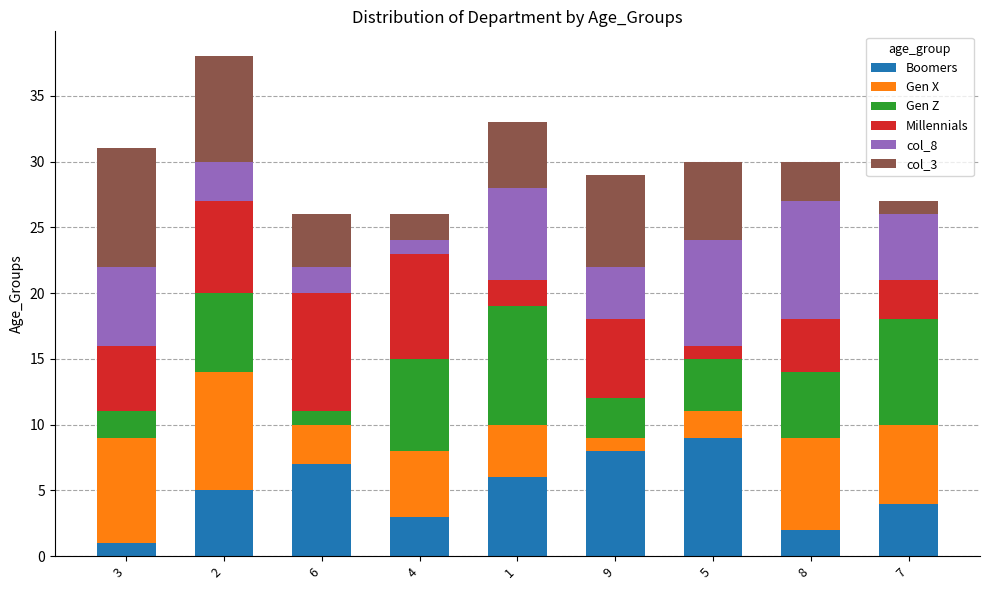

How many bars are there in total?

9